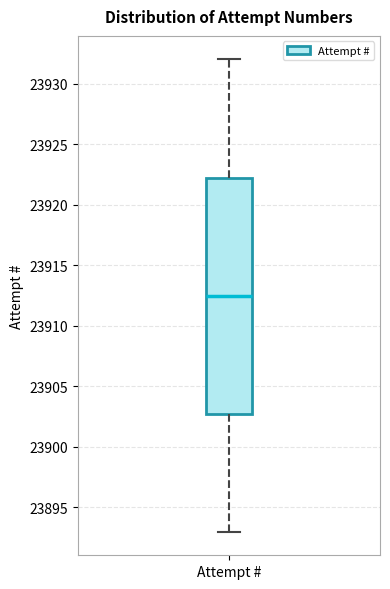

Transcribe this box plot: give where the median line is, the range the box spans, and where the two whiskers end, as read against the y-axis. The values are not printed on the chart, so give them approximately, as read against the axis.

median 23912.5, box 23903.0 to 23922.5, whiskers 23893.0 to 23932.0